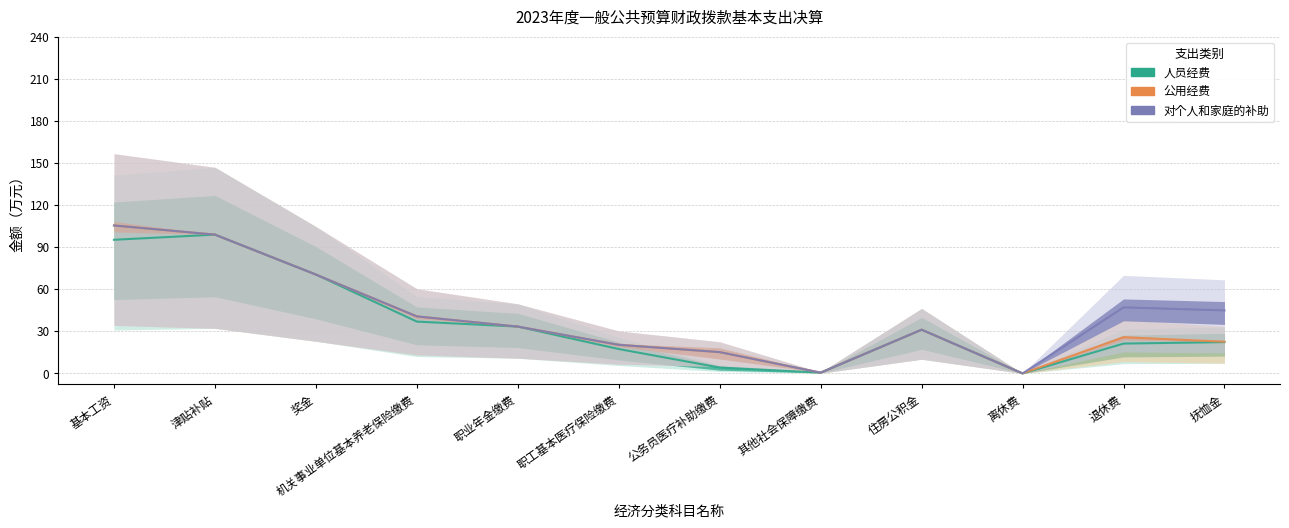

Reading left to right, what are all the values shown in this chart?

人员经费: 基本工资=95.3	津贴补贴=98.9	奖金=70.5	机关事业单位基本养老保险缴费=37.0	职业年金缴费=33.4	职工基本医疗保险缴费=17.4	公务员医疗补助缴费=4.2	其他社会保障缴费=0.6	住房公积金=31.2	离休费=0.0	退休费=21.3	抚恤金=22.3
公用经费: 基本工资=10.2	津贴补贴=0.0	奖金=0.0	机关事业单位基本养老保险缴费=3.7	职业年金缴费=0.0	职工基本医疗保险缴费=3.0	公务员医疗补助缴费=11.0	其他社会保障缴费=0.0	住房公积金=0.0	离休费=0.0	退休费=4.5	抚恤金=0.3
对个人和家庭的补助: 基本工资=0.0	津贴补贴=0.0	奖金=0.0	机关事业单位基本养老保险缴费=0.0	职业年金缴费=0.0	职工基本医疗保险缴费=0.0	公务员医疗补助缴费=0.0	其他社会保障缴费=0.0	住房公积金=0.0	离休费=0.0	退休费=21.3	抚恤金=22.3